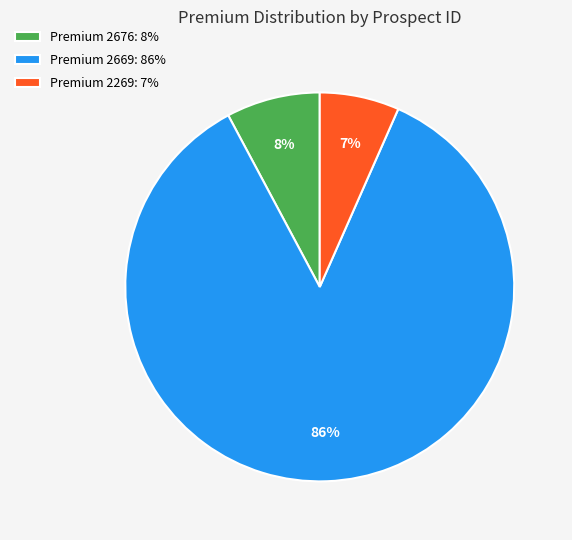

What percentage is the Premium 2269: 7% slice, to the nearest percent?

7%